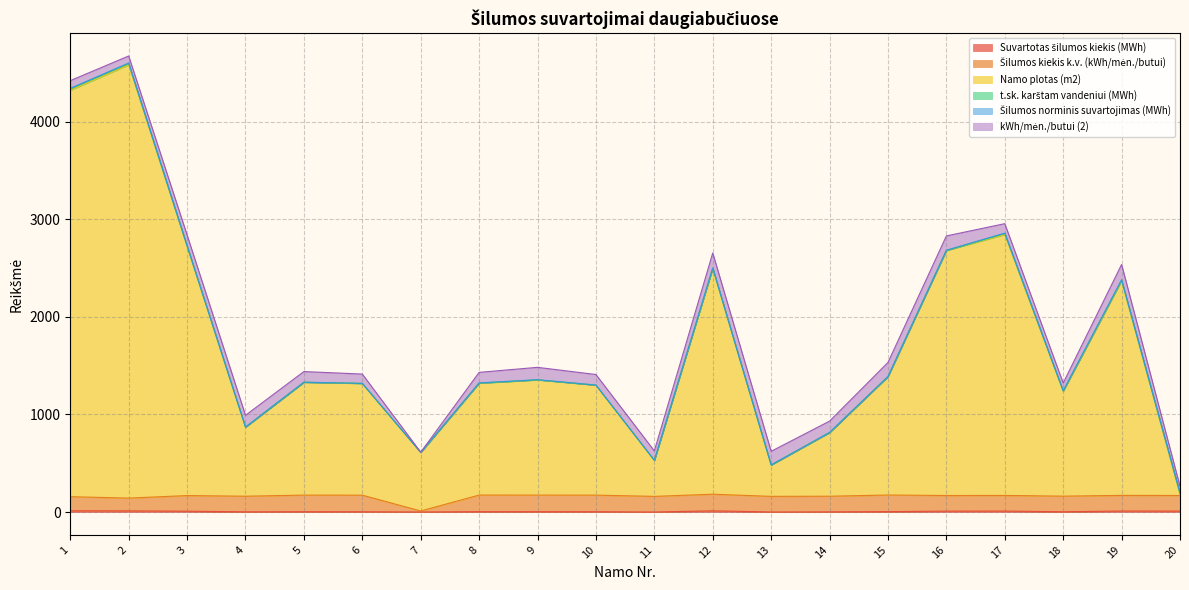

The value of Namo plotas (m2) at 2 is 4594.4. True or false?

True